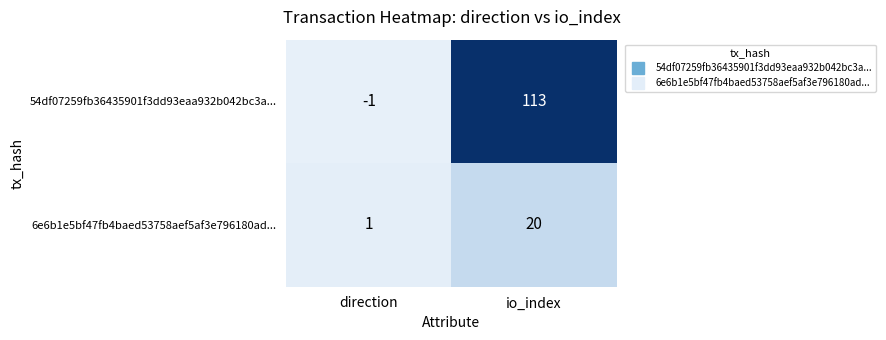

At which label is 6e6b1e5bf47fb4baed53758aef5af3e796180ad... closest to 10?

direction